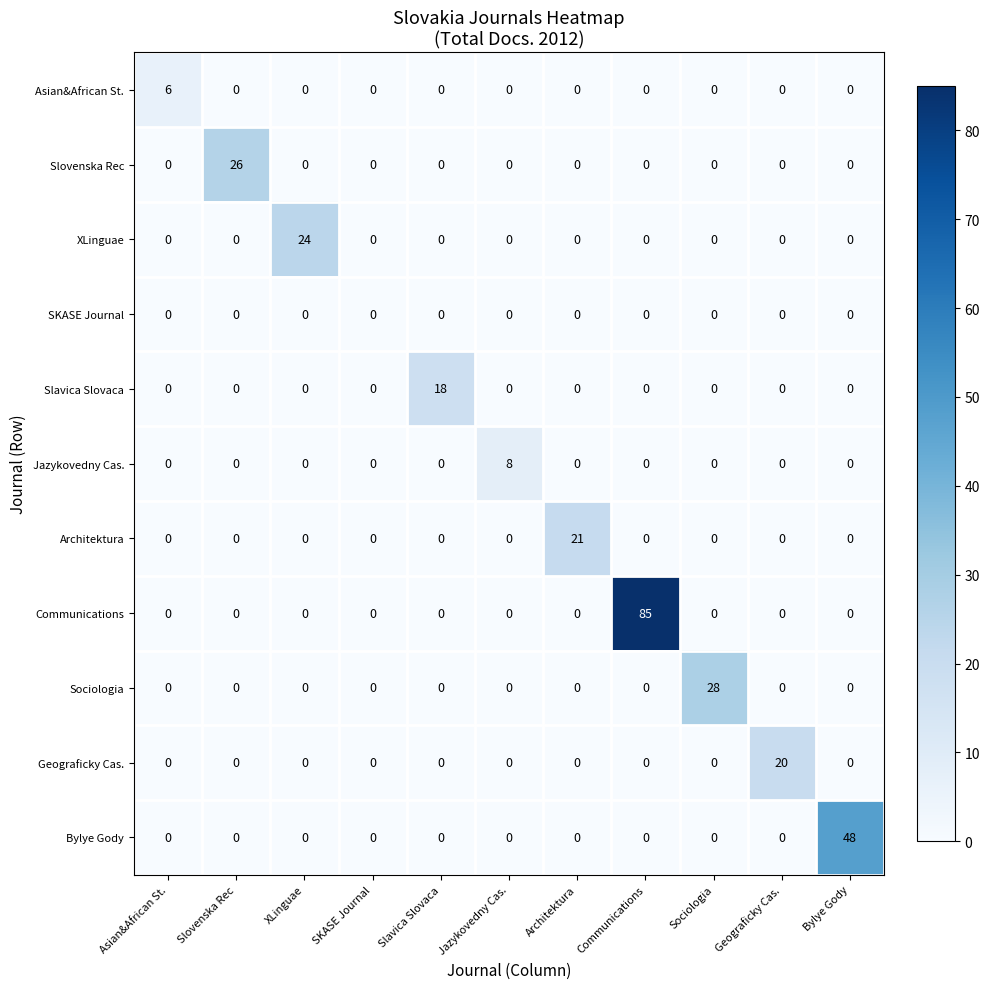

How many series are shown in this chart?

11